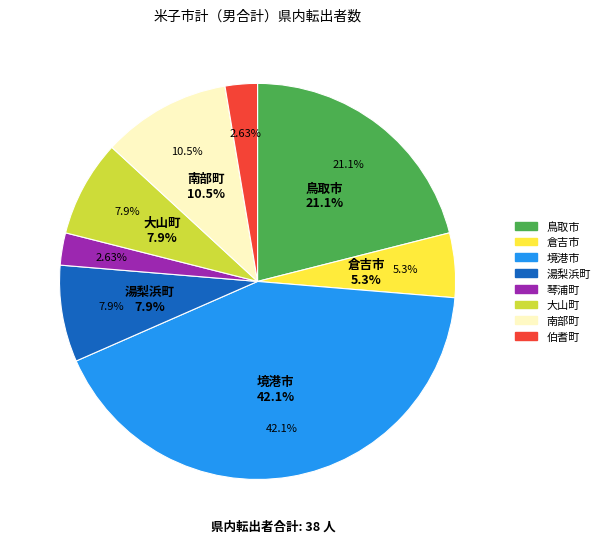

Is the sum of 境港市 and 湯梨浜町 greater than half?

No